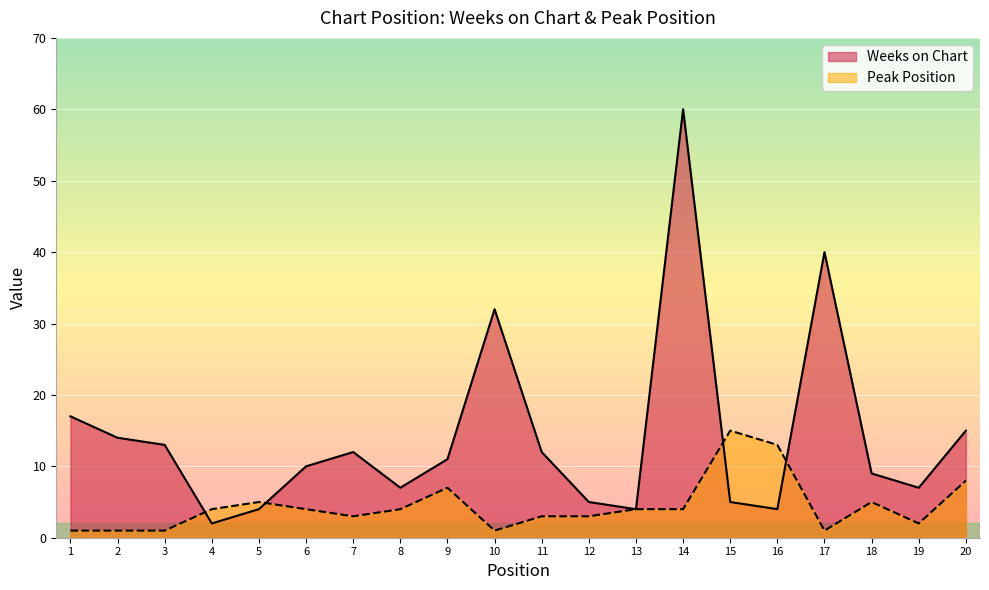

At which category does Peak Position reach its first local peak?

5